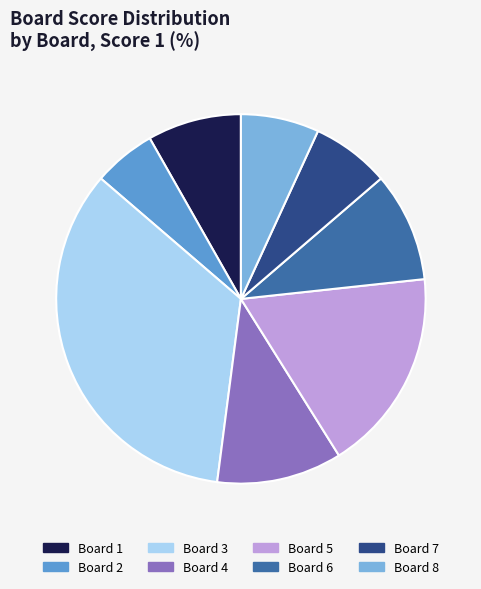

Is there any slice that represents more than half of the pie?

No